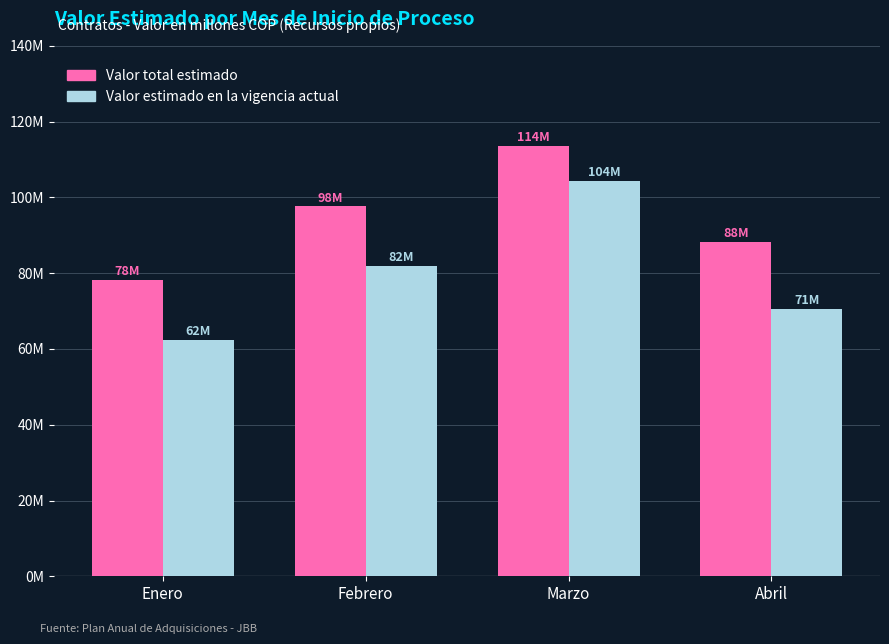

Does the chart contain stacked bars?

No